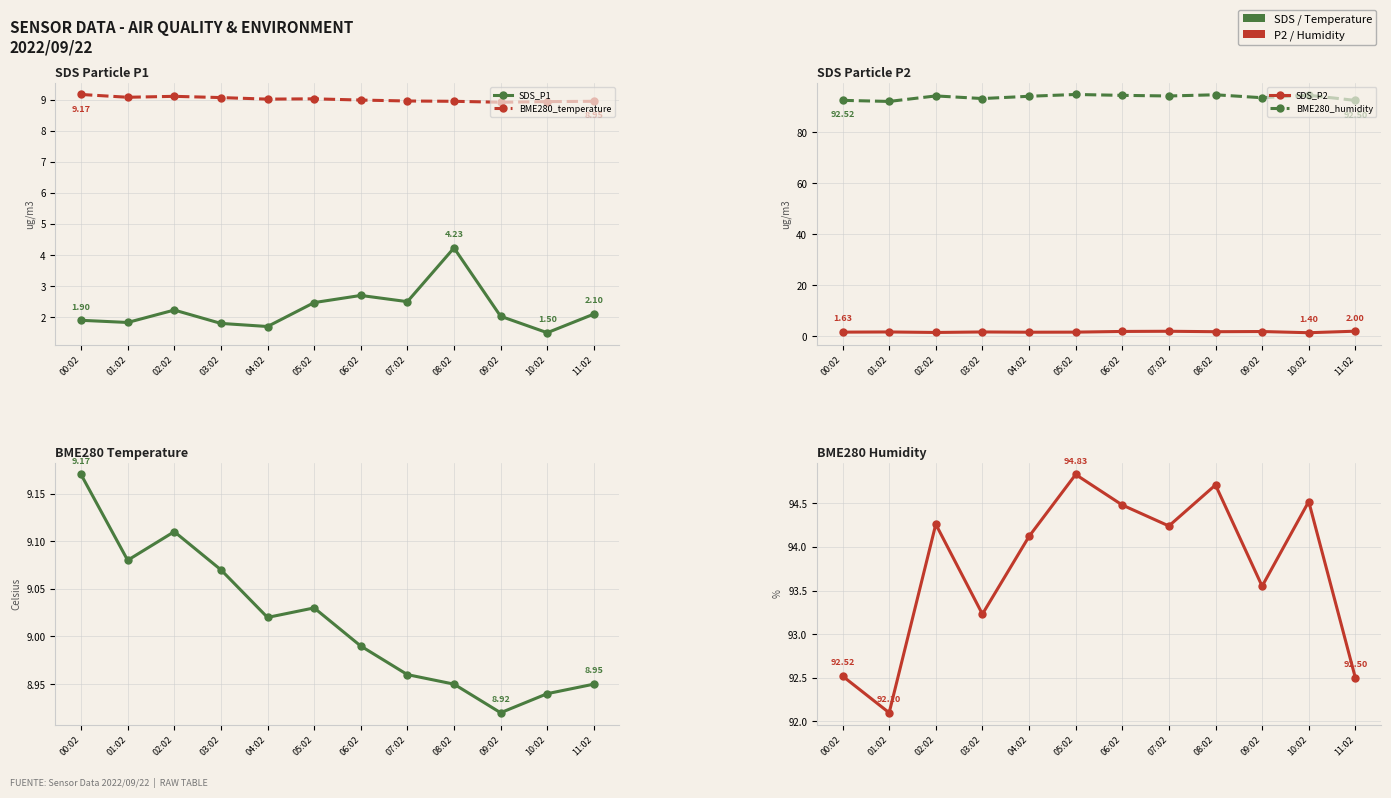

List the labels in order of BME280_humidity value, largest first.

05:02, 08:02, 10:02, 06:02, 02:02, 07:02, 04:02, 09:02, 03:02, 00:02, 11:02, 01:02